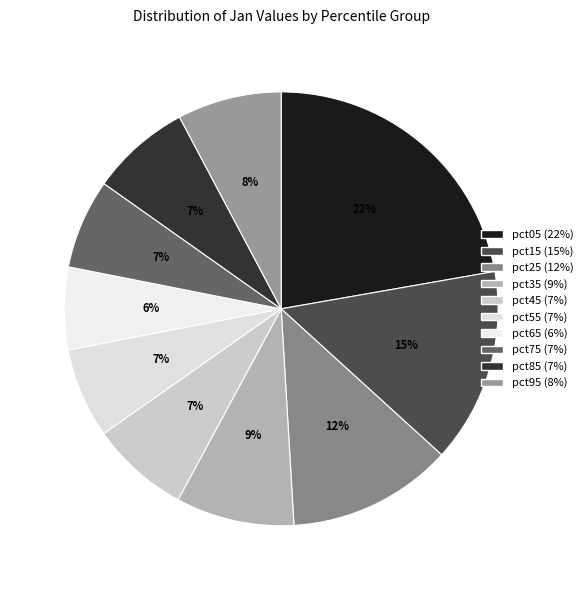

Which has a higher value, pct55 or pct85?

pct85